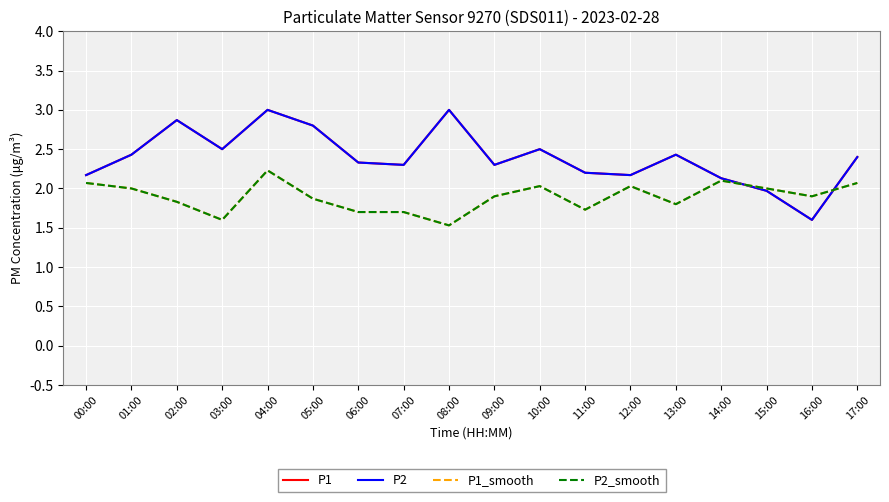

What is the difference between the maximum and minimum values in the P1_smooth series?

0.7